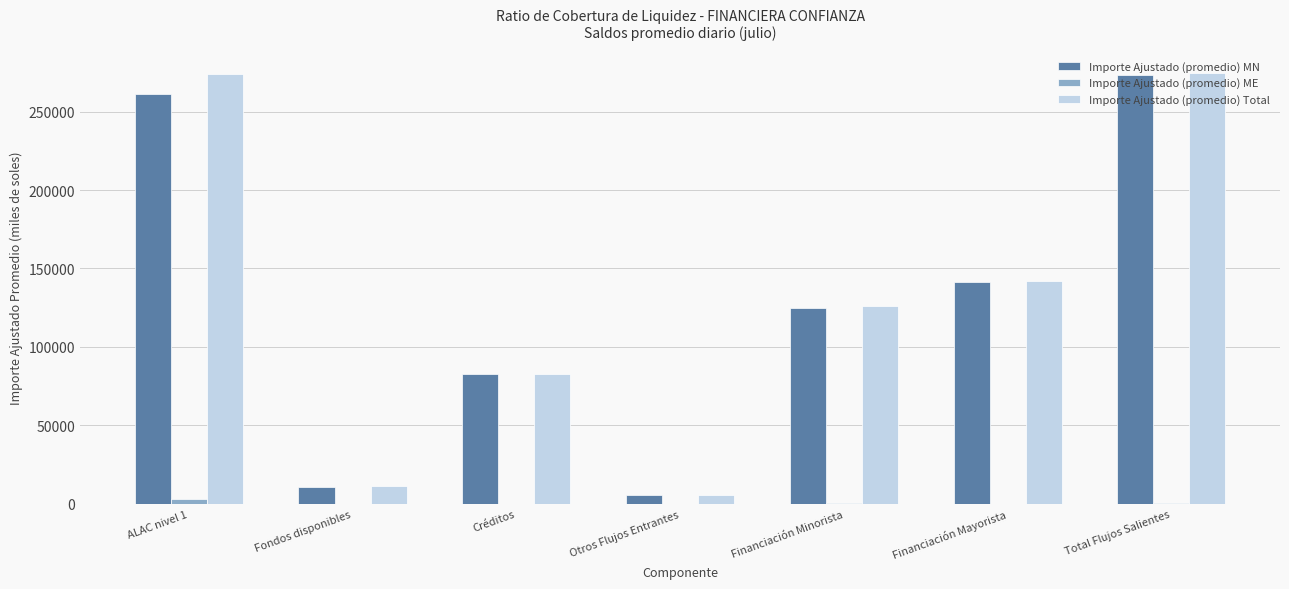

Is the value of Importe Ajustado (promedio) Total at ALAC nivel 1 greater than the value of Importe Ajustado (promedio) ME at Créditos?

Yes